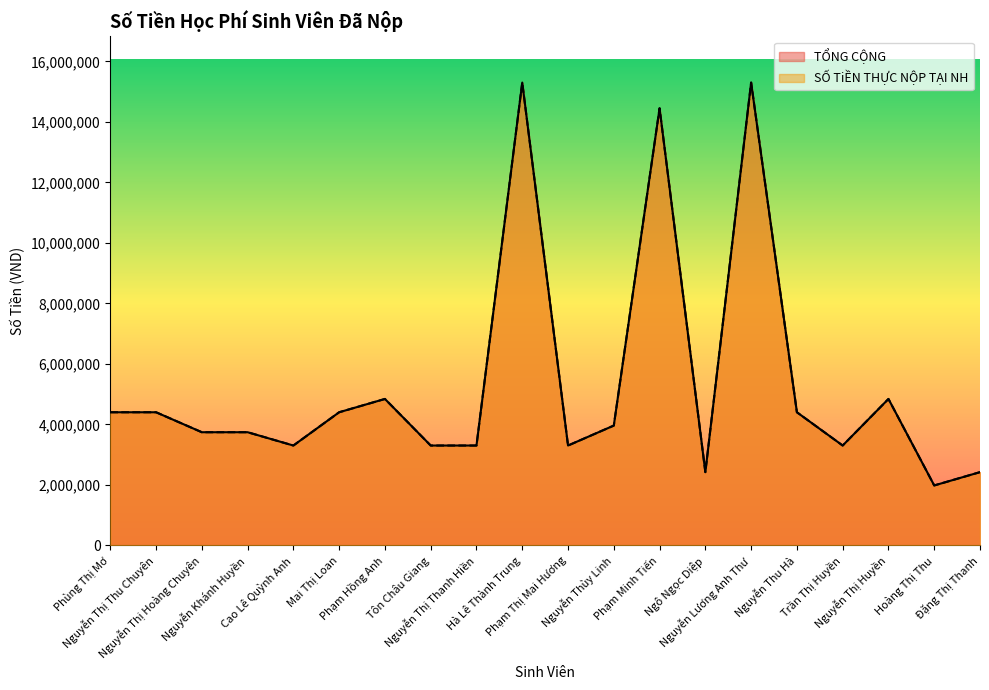

What is the total value across all series at Đặng Thị Thanh?

4840000